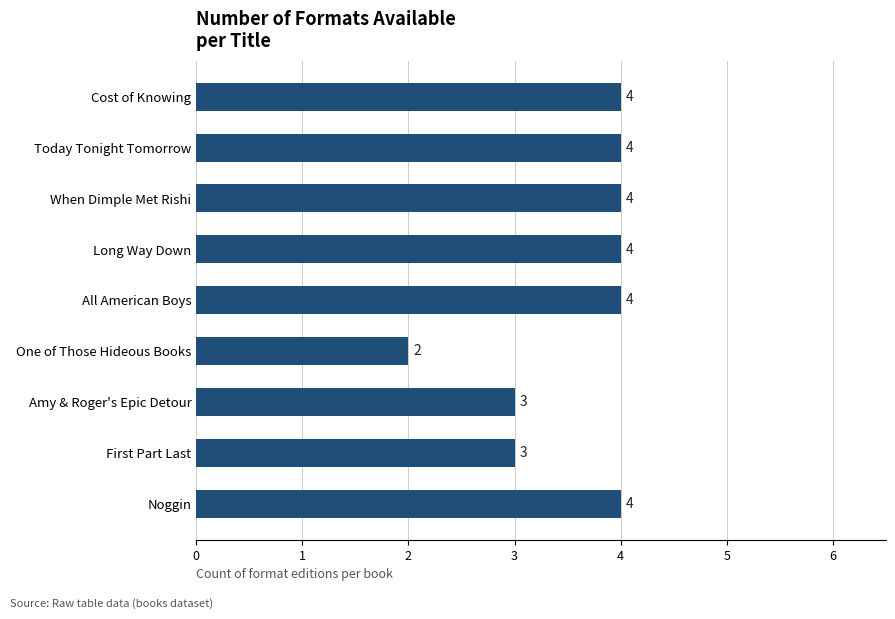

Count the values in the range 3 to 4.

8